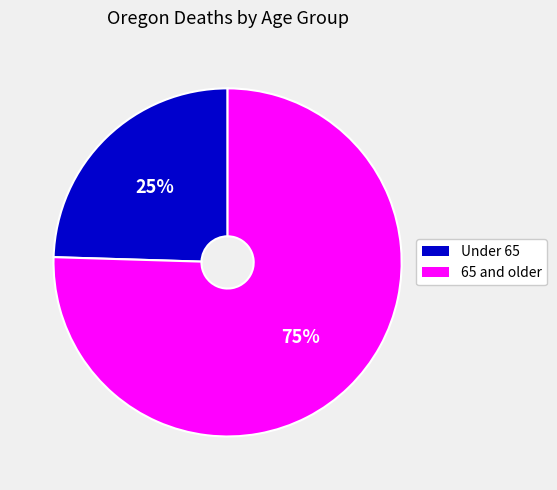

To the nearest percent, what is the average slice percentage?

50%